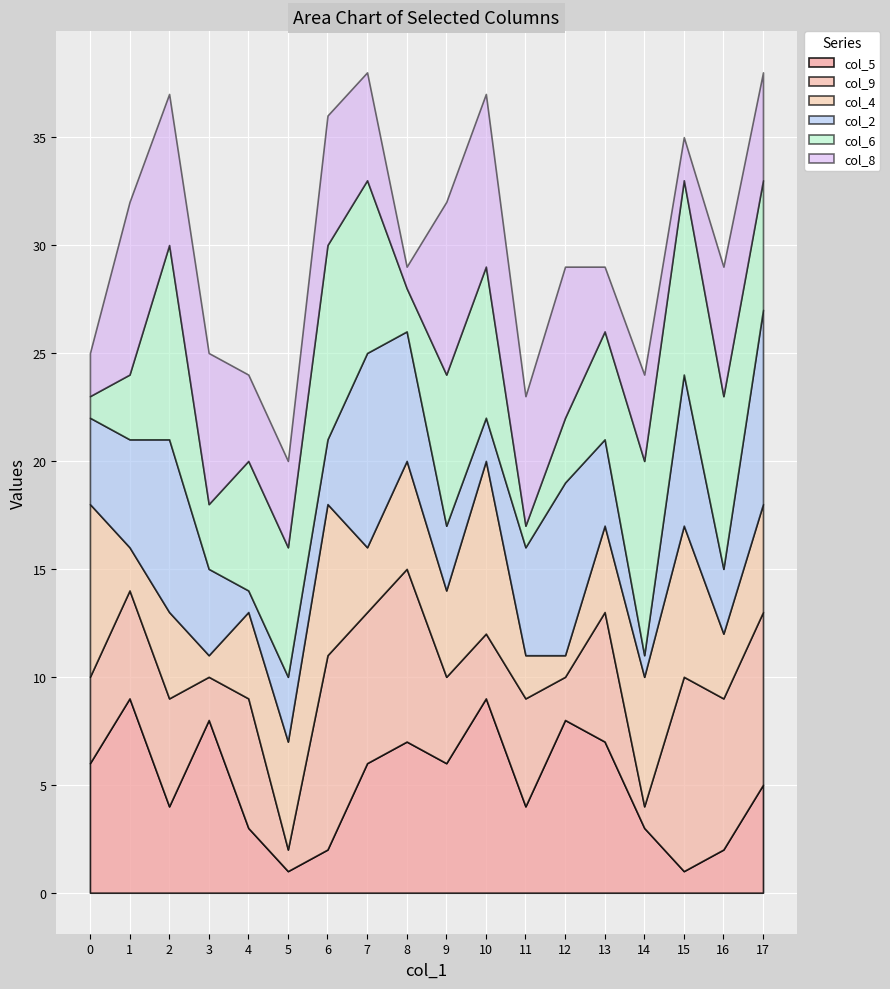

At which label does col_2 first exceed 4?

1